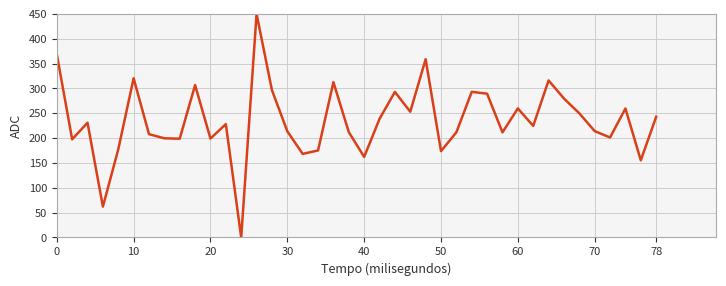

What is the sum of all values?

9413.3